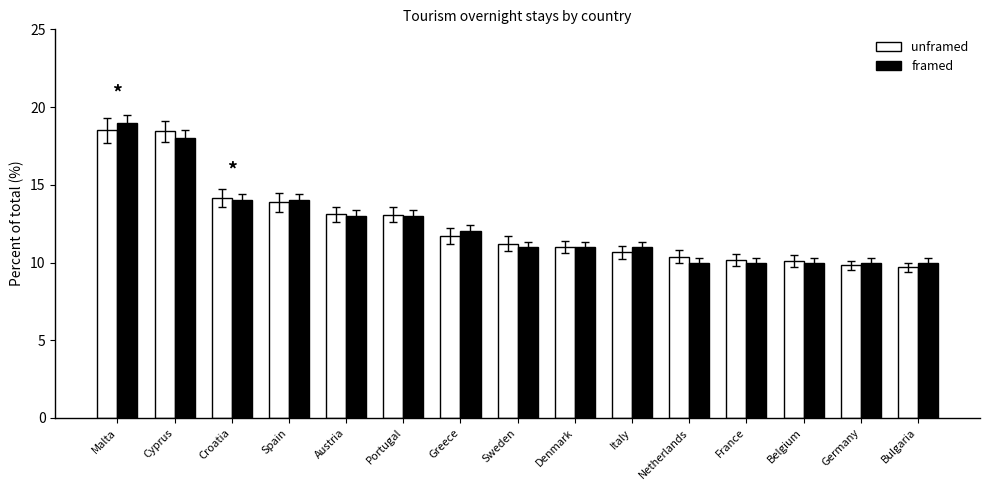

At which category is the sum across all series the highest?

Malta